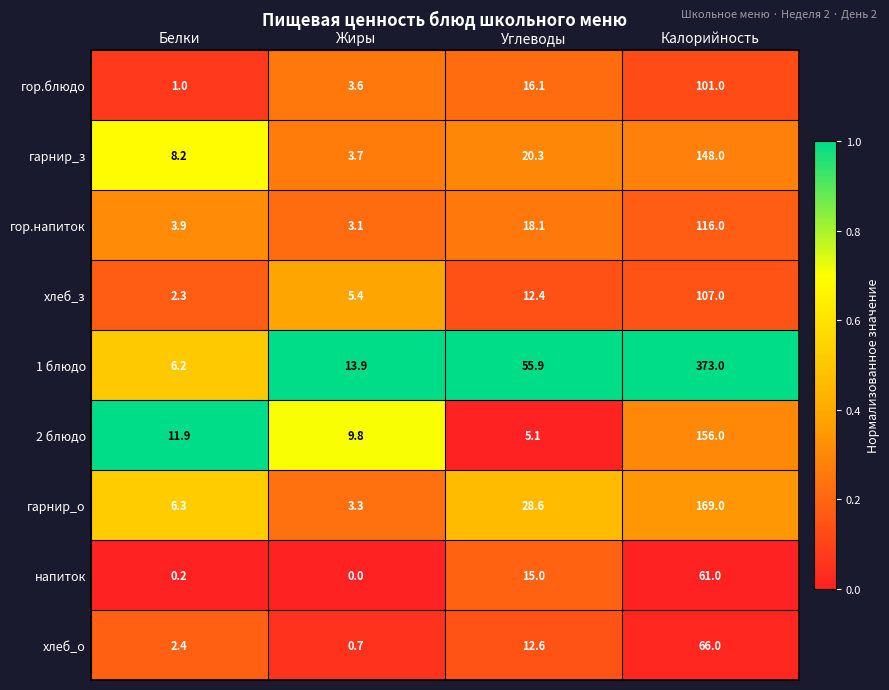

The value of гарнир_з at Белки is 8.2. True or false?

True